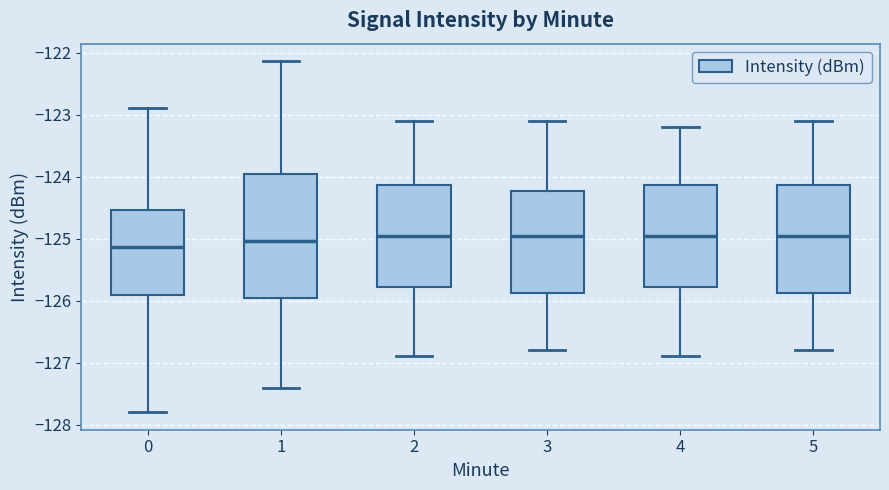

Reading left to right, transcribe this box plot: for each box, give where its median line is, the range the box spans, and where its two whiskers end, as read against the y-axis. The values are not printed on the chart, so give them approximately, as read against the axis.

0: median -125.1, box -125.9 to -124.5, whiskers -127.8 to -122.9
1: median -125.0, box -126.0 to -123.9, whiskers -127.4 to -122.1
2: median -124.9, box -125.8 to -124.1, whiskers -126.9 to -123.1
3: median -124.9, box -125.9 to -124.2, whiskers -126.8 to -123.1
4: median -124.9, box -125.8 to -124.1, whiskers -126.9 to -123.2
5: median -124.9, box -125.9 to -124.1, whiskers -126.8 to -123.1